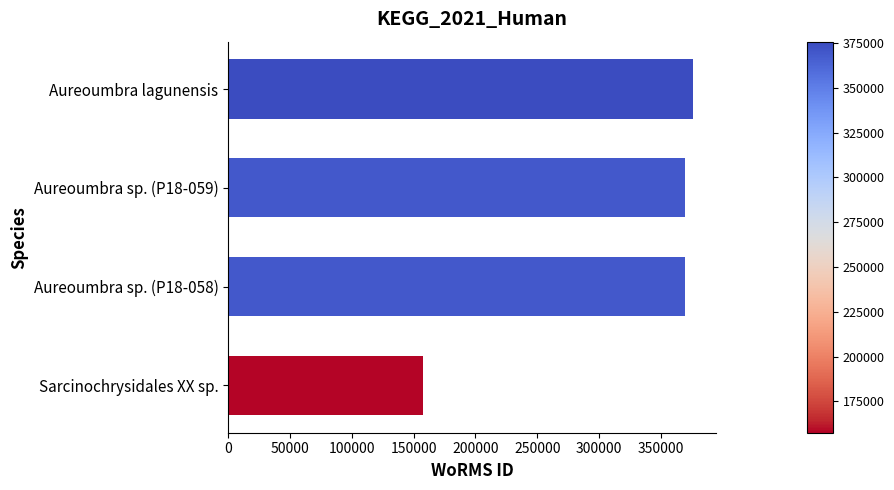

How many data points are less than 369378?

1